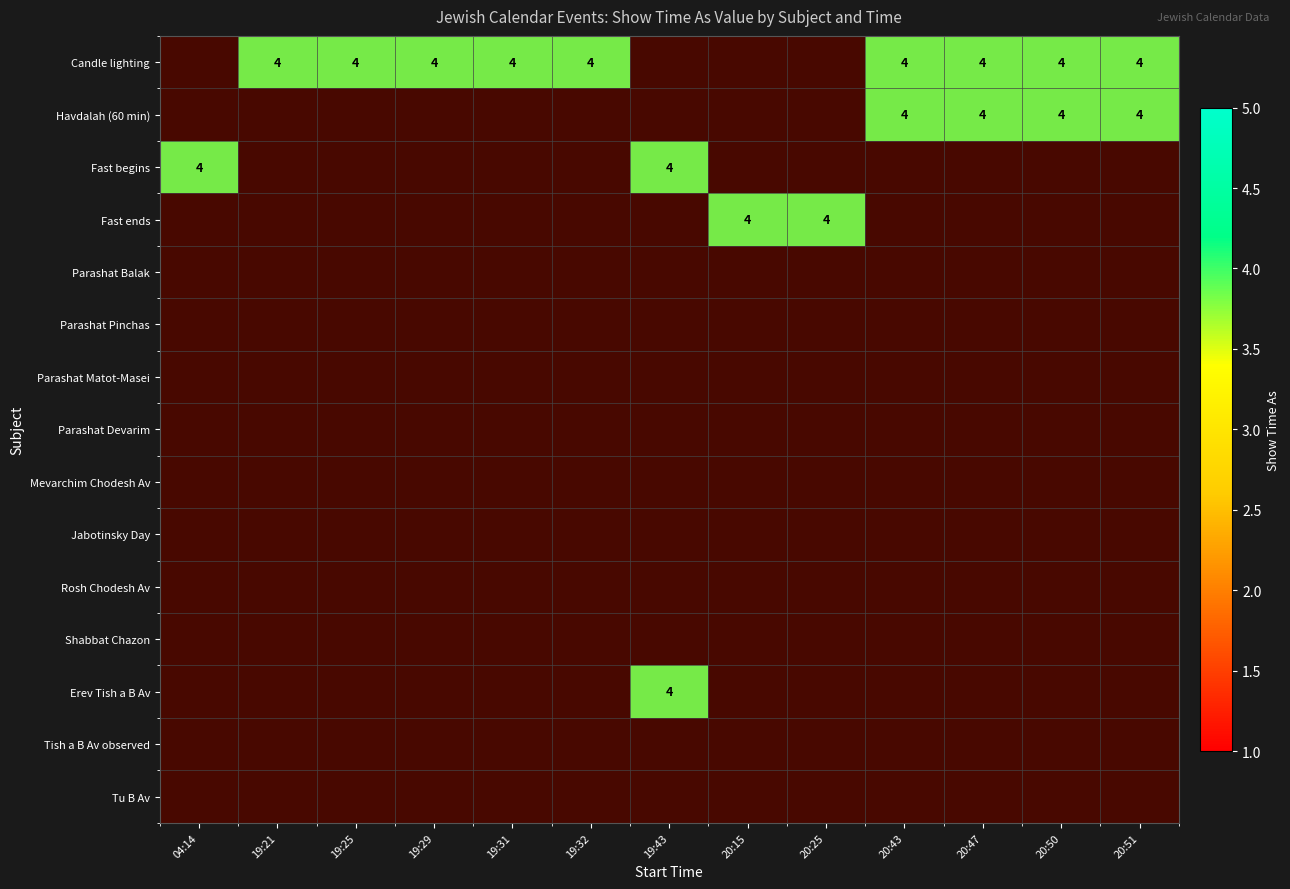

True or false: Mevarchim Chodesh Av has a value of 2 at 19:31.

False